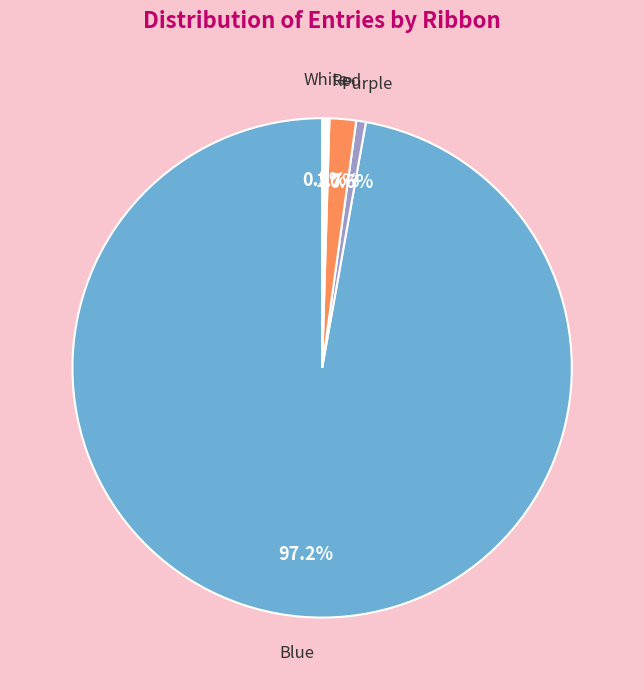

To the nearest percent, what is the average slice percentage?

25%